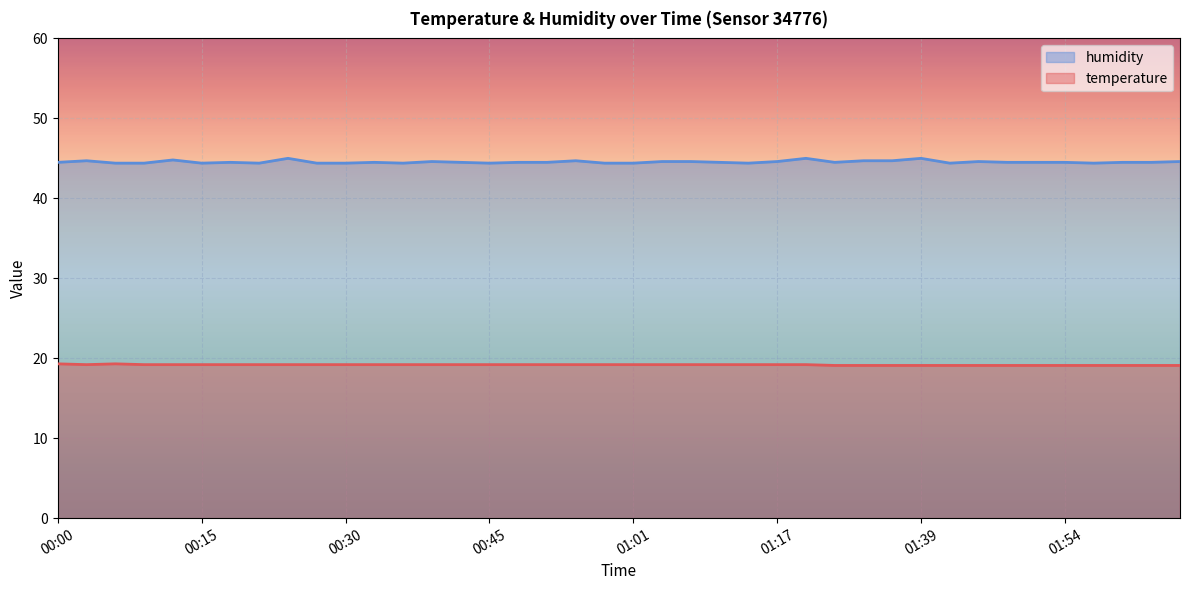

Count the temperature values in the range 19 to 20.

40